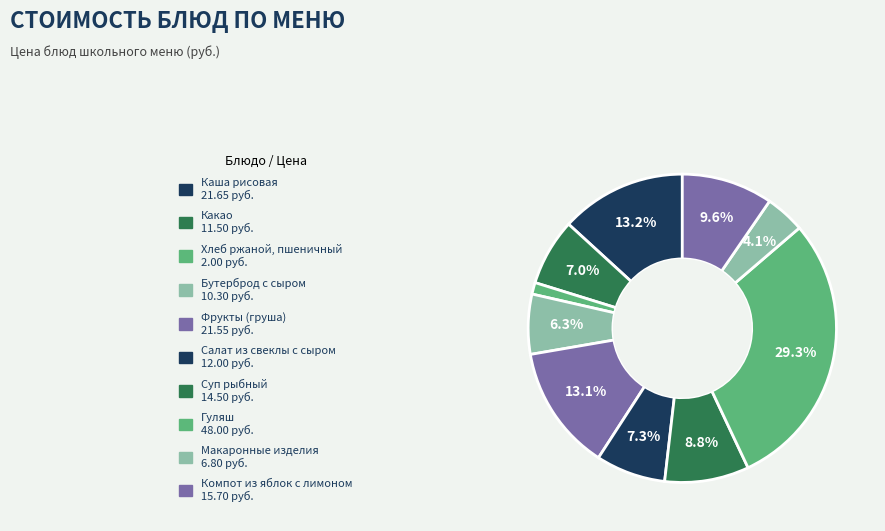

To the nearest percent, what is the average slice percentage?

10%